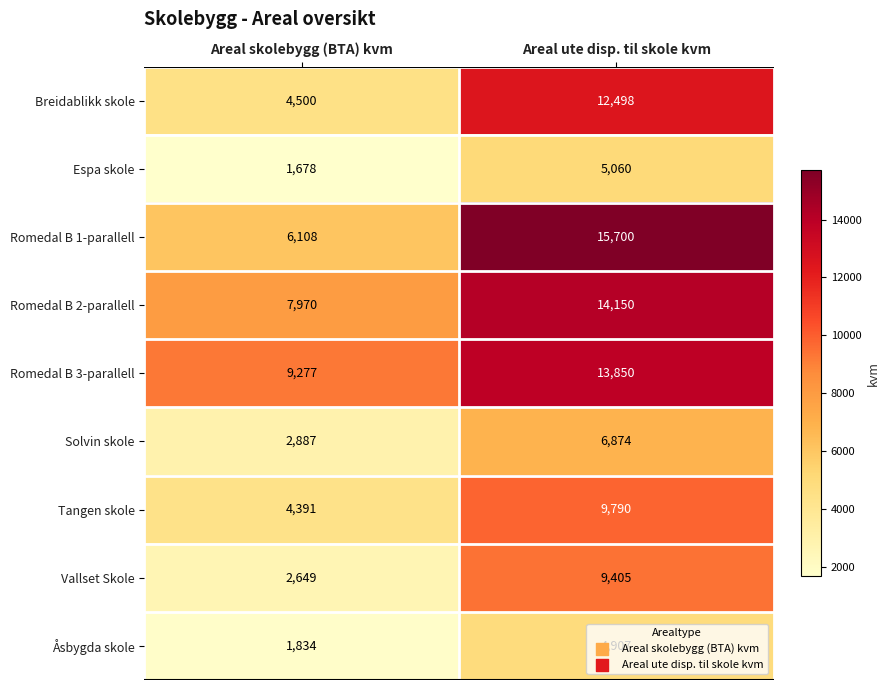

What is the minimum value for Romedal B 1-parallell?

6108